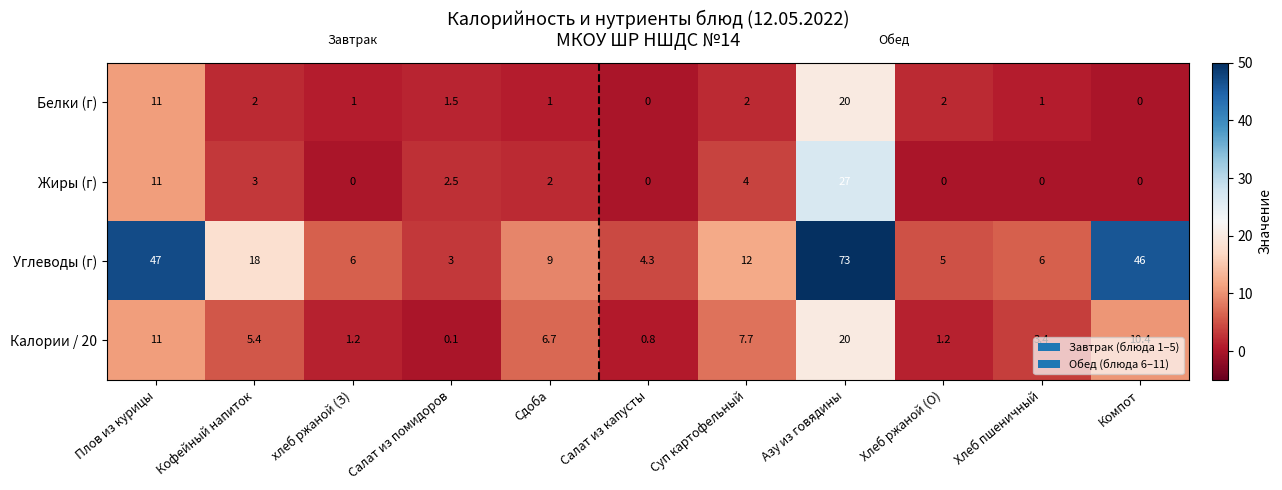

Where is Калории / 20 nearest to the value 10?

Компот